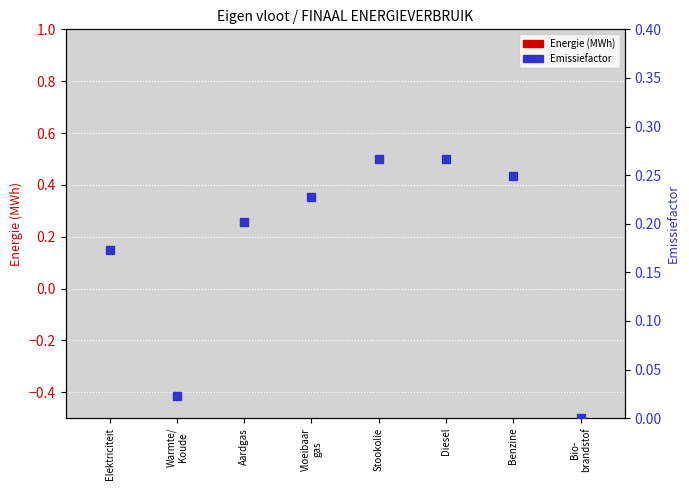

What are all the series names shown in the legend?

Energie (MWh), Emissiefactor